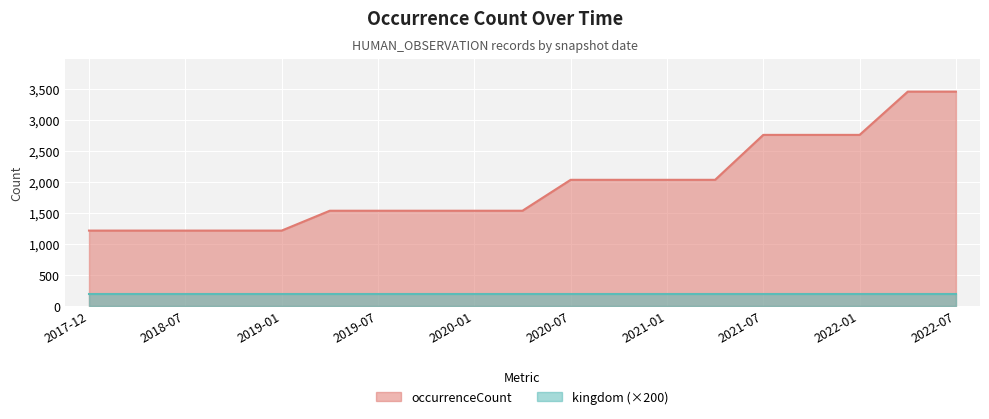

What is the value of the 14th point from the left?

2033